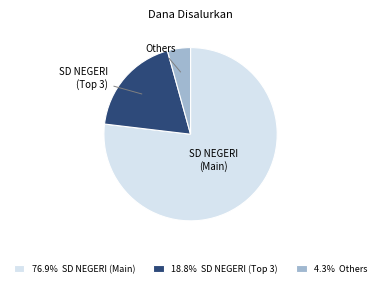

Is there any slice that represents more than half of the pie?

Yes